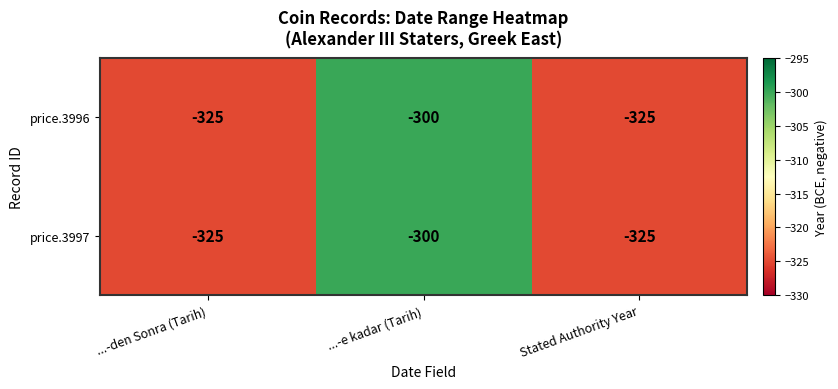

The value of price.3997 at ...-den Sonra (Tarih) is -325. True or false?

True